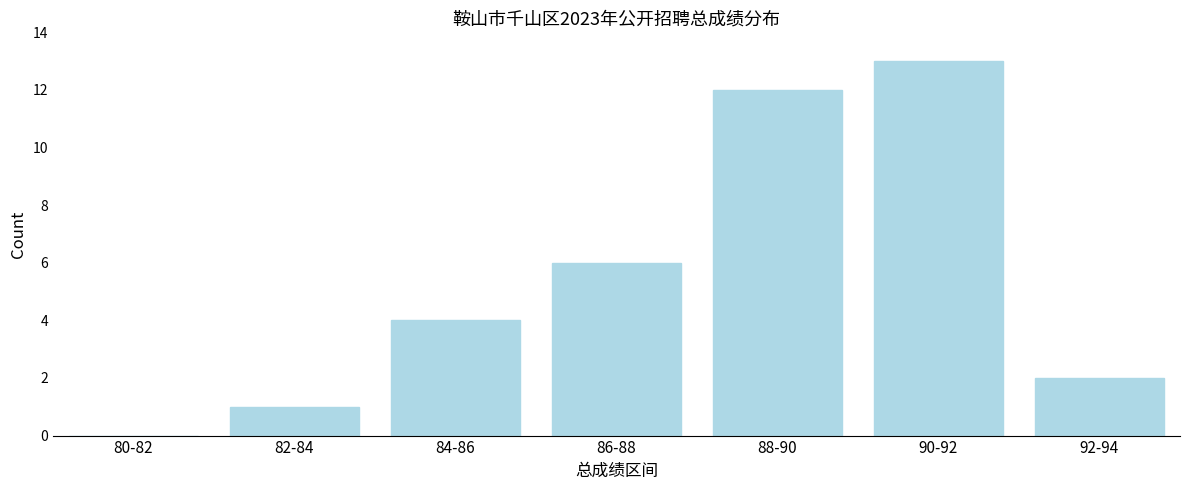

Reading left to right, what are all the values shown in this chart?

80-82=0	82-84=1	84-86=4	86-88=6	88-90=12	90-92=13	92-94=2